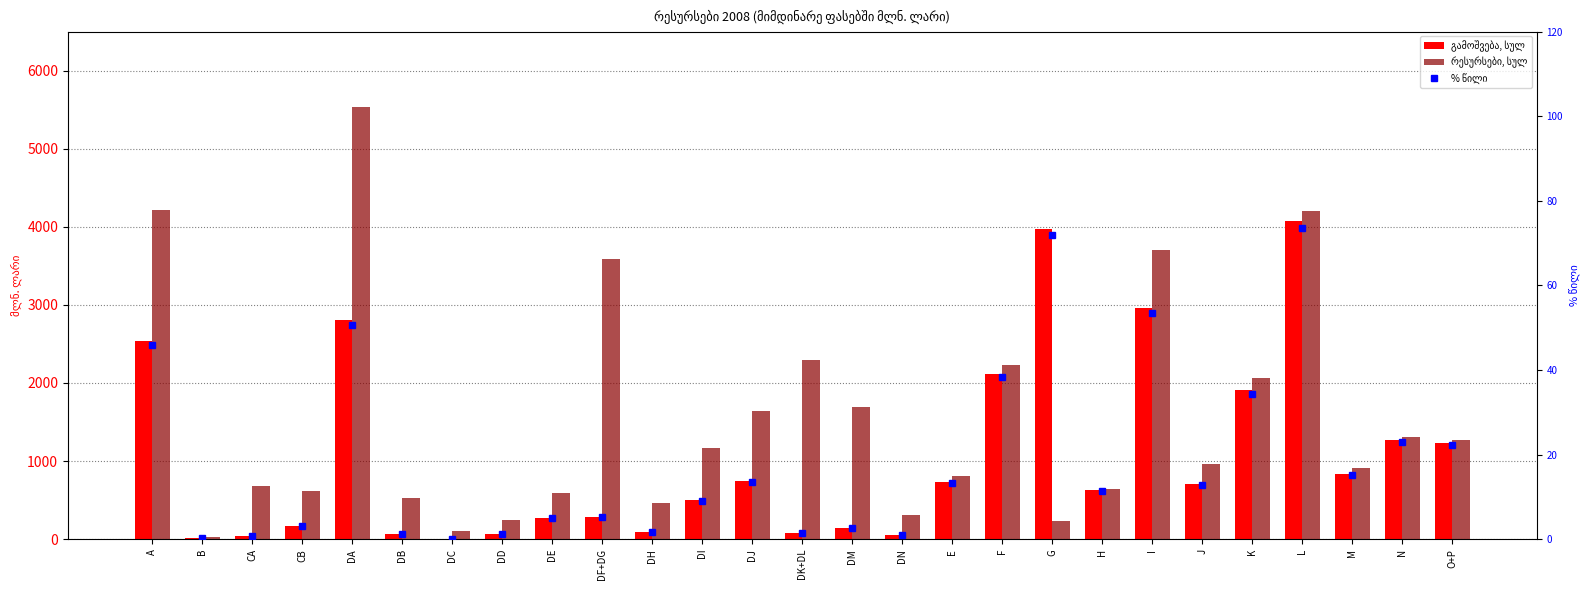

What is the spread (max minus min) of values at DB?

529.6